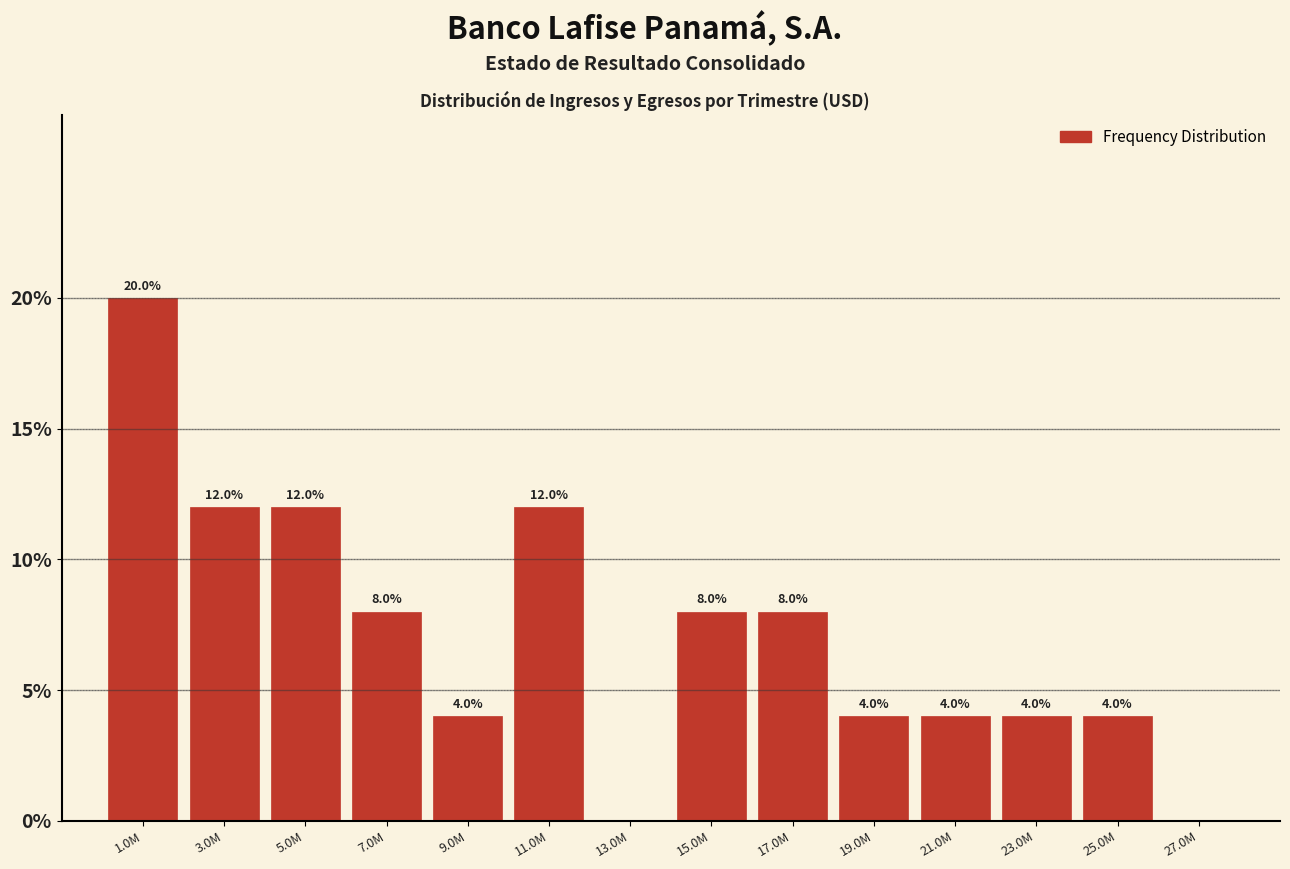

Reading left to right, transcribe all the data shown in this chart.

1.0M=20	3.0M=12	5.0M=12	7.0M=8	9.0M=4	11.0M=12	13.0M=0	15.0M=8	17.0M=8	19.0M=4	21.0M=4	23.0M=4	25.0M=4	27.0M=0